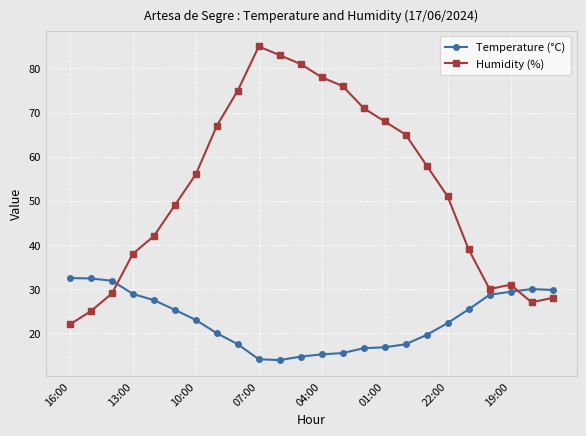

At how many categories does at least one series exceed 70?

7